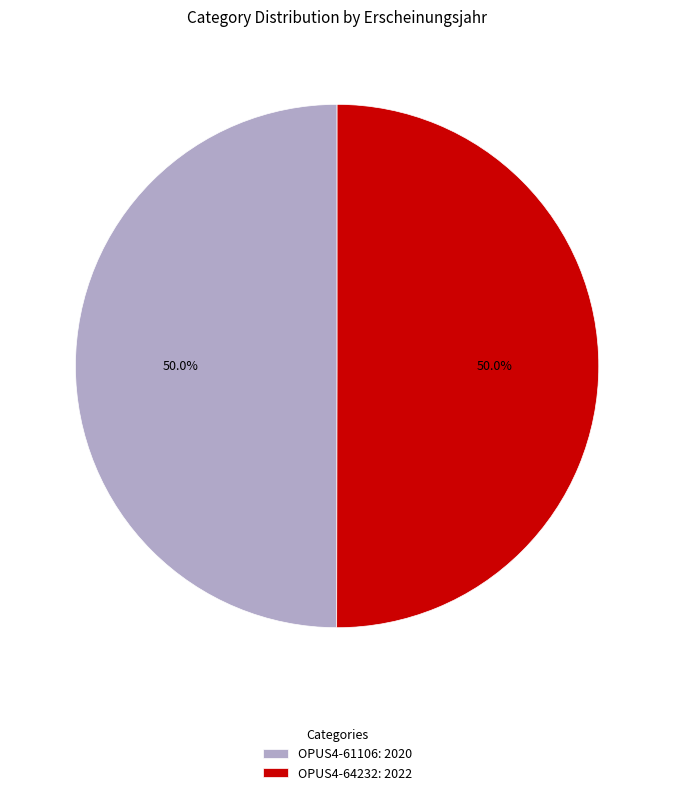

Approximately how many times larger is the value at OPUS4-64232: 2022 compared to OPUS4-61106: 2020?

1.0